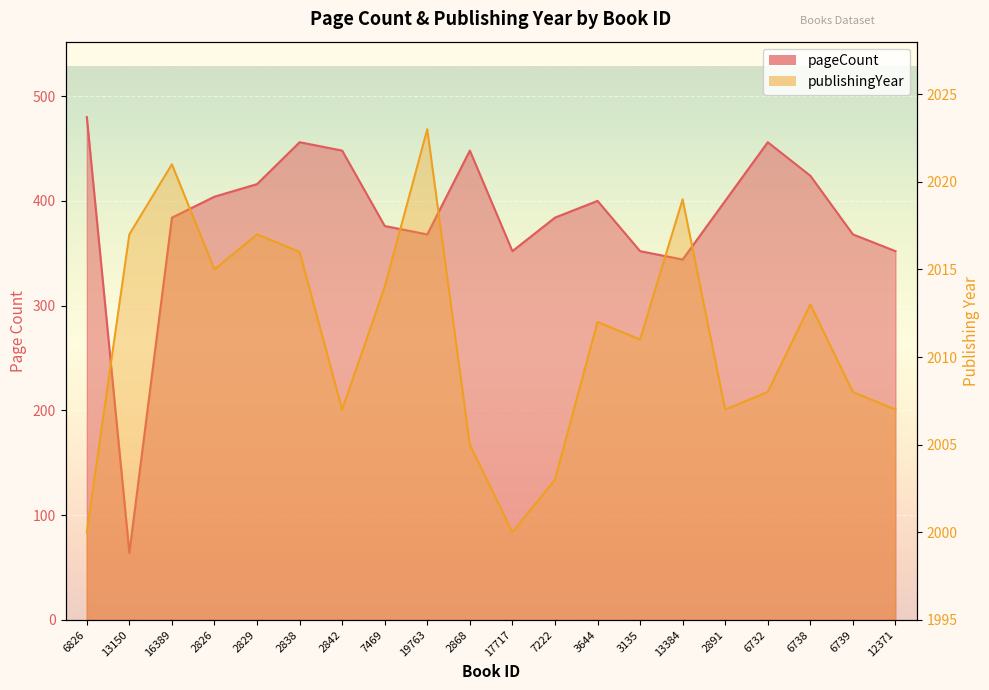

What are all the series names shown in the legend?

pageCount, publishingYear